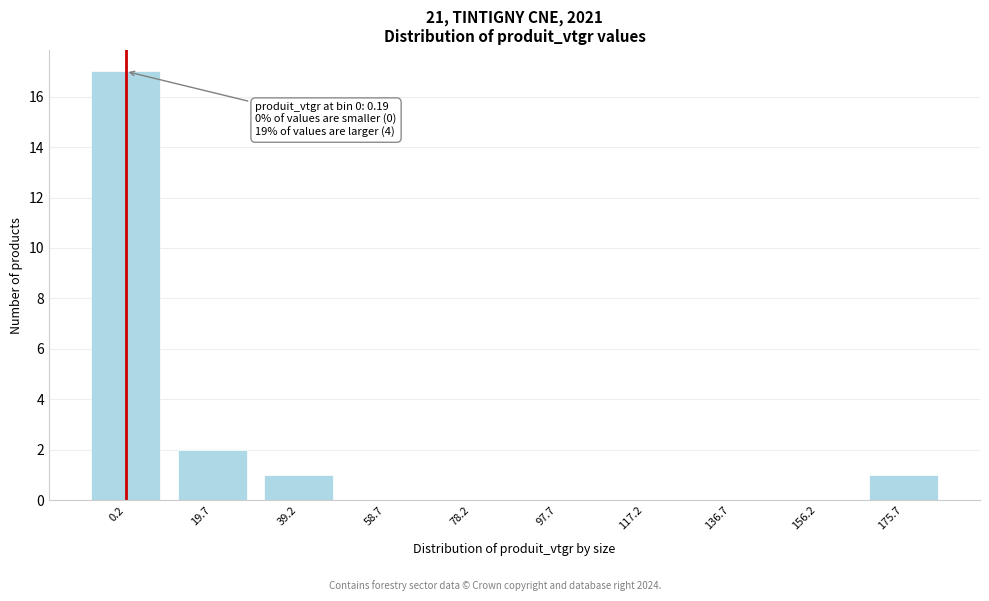

Reading left to right, transcribe all the data shown in this chart.

0.2=17	19.7=2	39.2=1	58.7=0	78.2=0	97.7=0	117.2=0	136.7=0	156.2=0	175.7=1